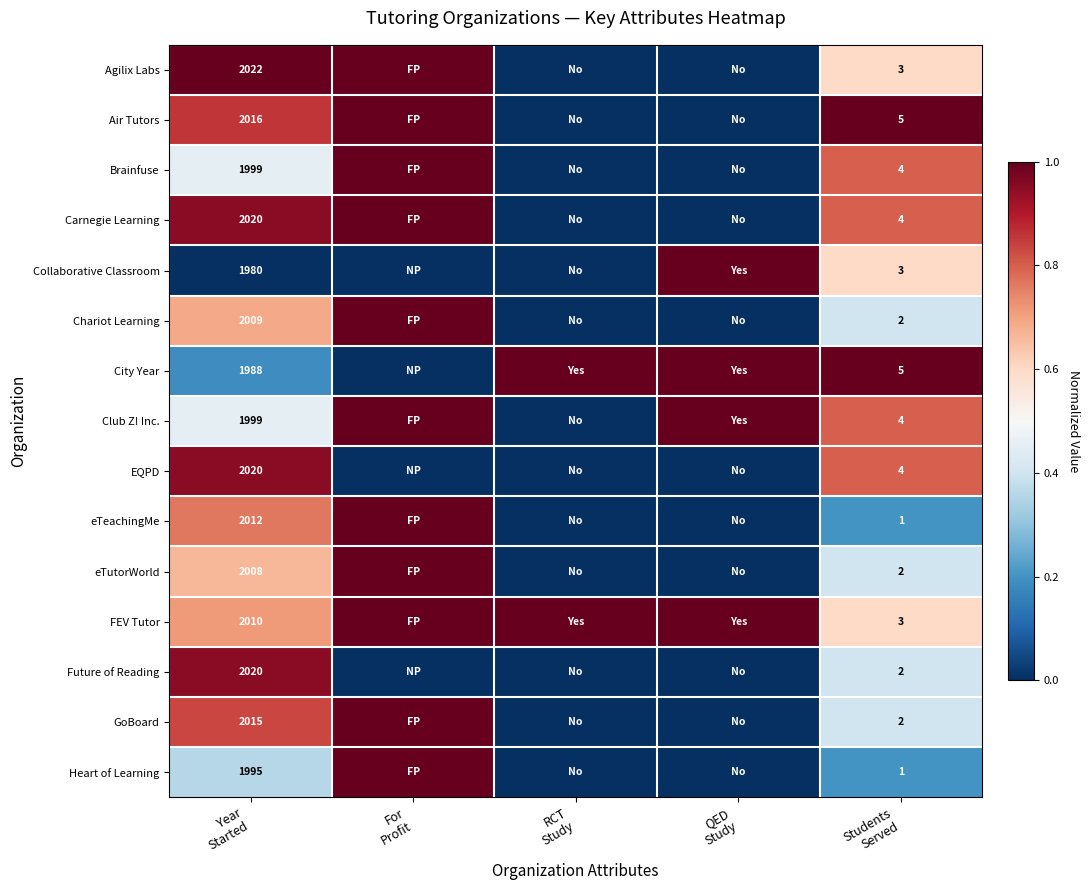

Which category has the lowest value in the eTutorWorld series?

RCT Study